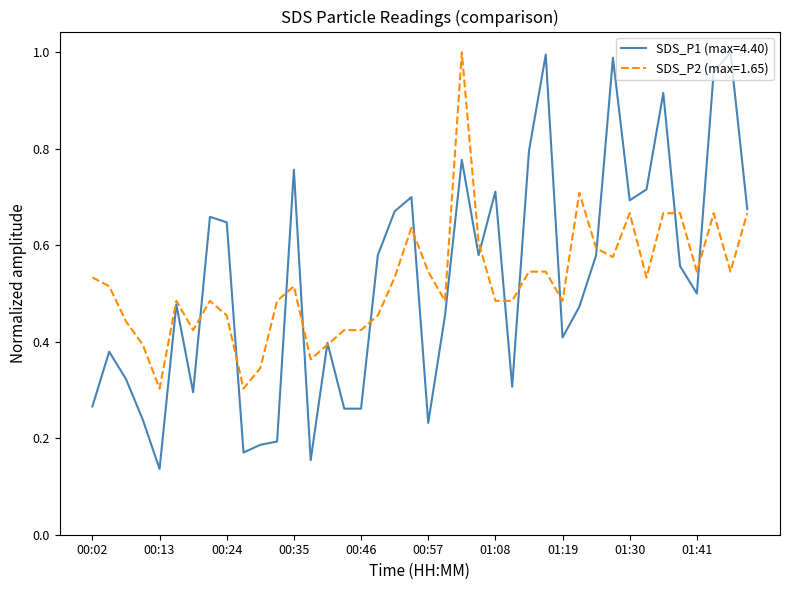

Which series has the widest spread of values?

SDS_P1 (max=4.40)